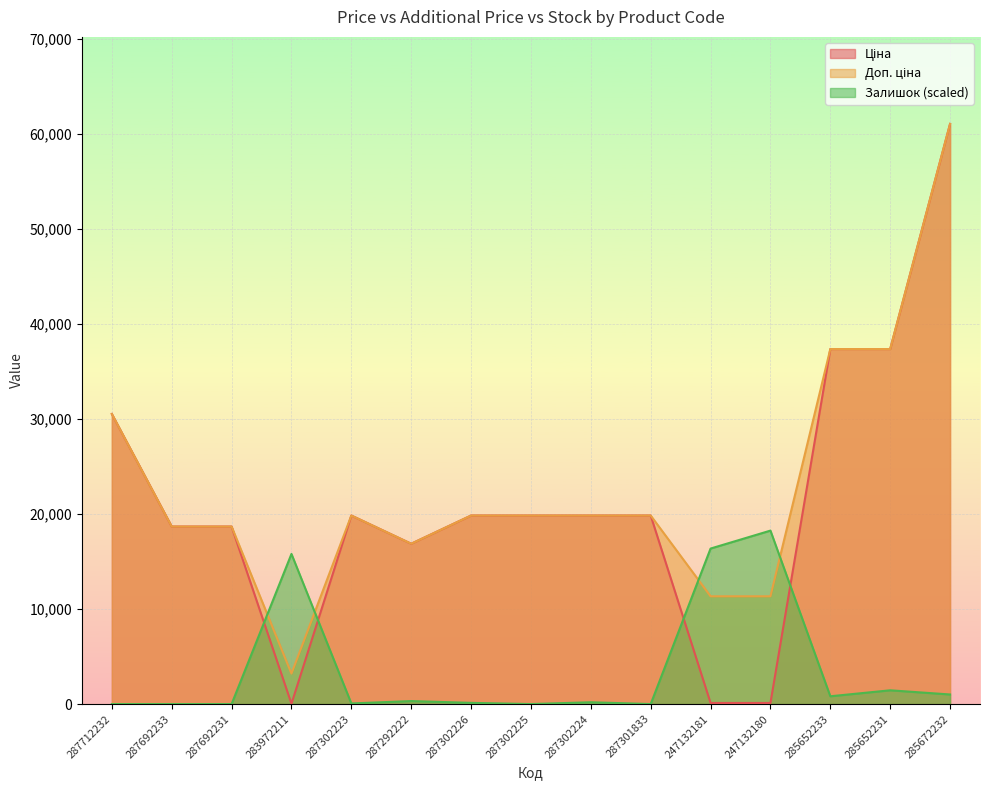

Is it true that Залишок equals 0.0 at 287692233?

True